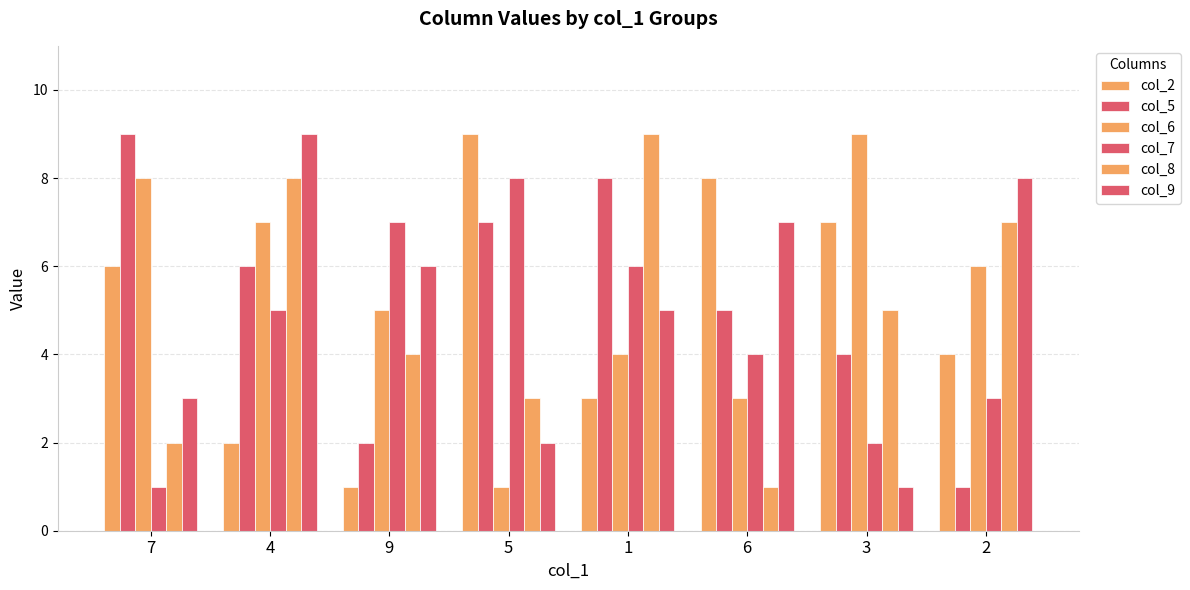

Reading left to right, transcribe all the data shown in this chart.

col_2: 7=6	4=2	9=1	5=9	1=3	6=8	3=7	2=4
col_5: 7=9	4=6	9=2	5=7	1=8	6=5	3=4	2=1
col_6: 7=8	4=7	9=5	5=1	1=4	6=3	3=9	2=6
col_7: 7=1	4=5	9=7	5=8	1=6	6=4	3=2	2=3
col_8: 7=2	4=8	9=4	5=3	1=9	6=1	3=5	2=7
col_9: 7=3	4=9	9=6	5=2	1=5	6=7	3=1	2=8